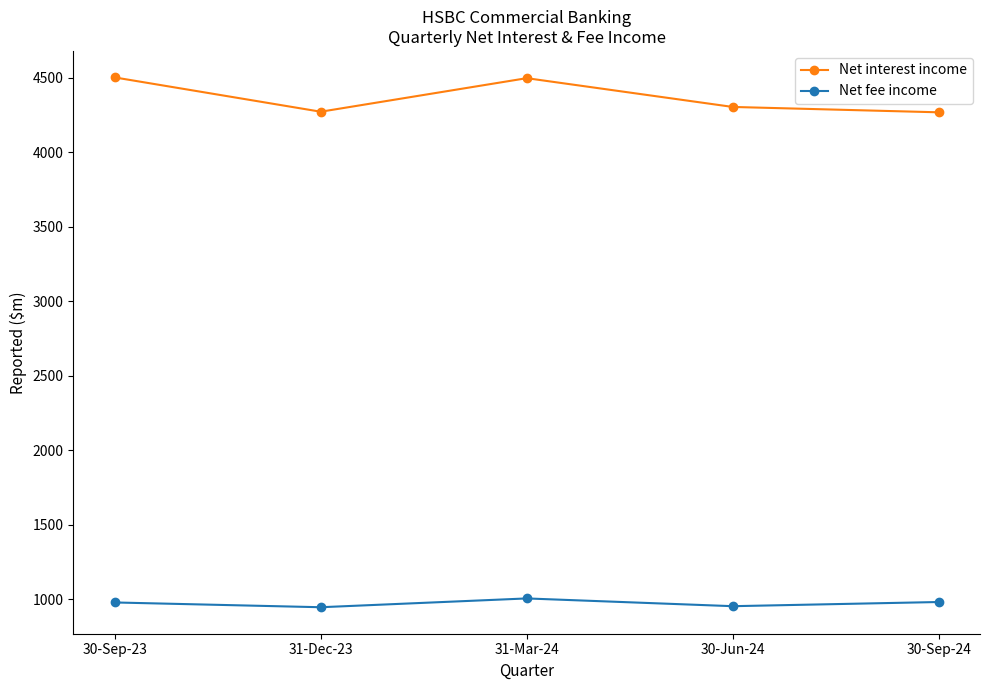

Is it true that Net interest income equals 1497 at 30-Jun-24?

False